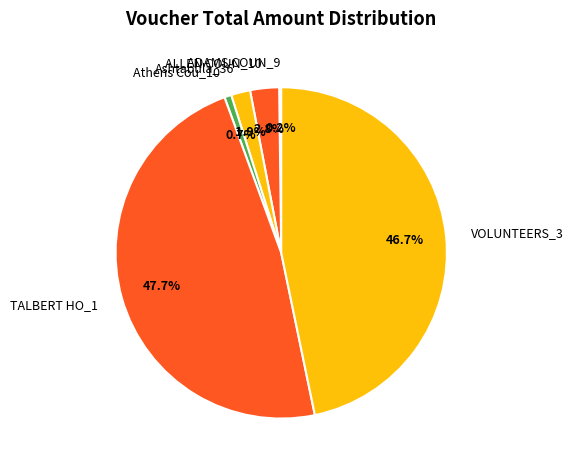

How much of the chart is everything except TALBERT HO_1?

52.3%